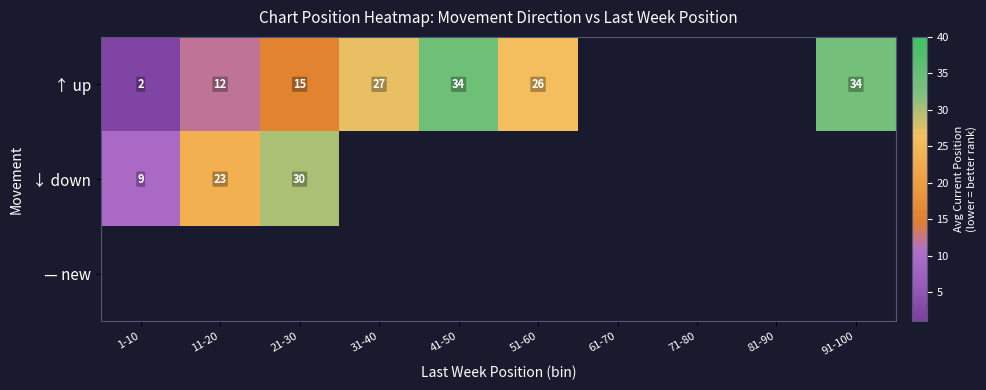

True or false: ↓ down has a value of 31 at 11-20.

False